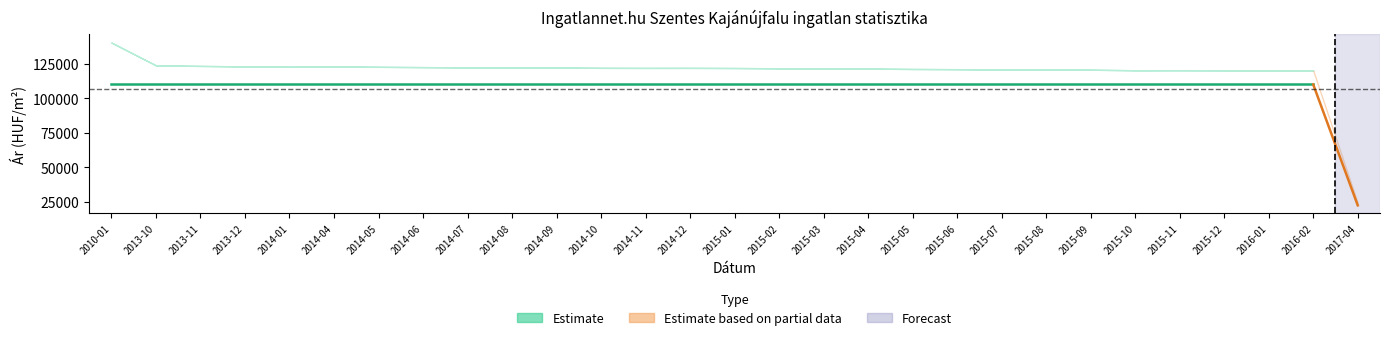

True or false: Szórás alsó határ and Átlagos reál ár intersect in this chart.

False